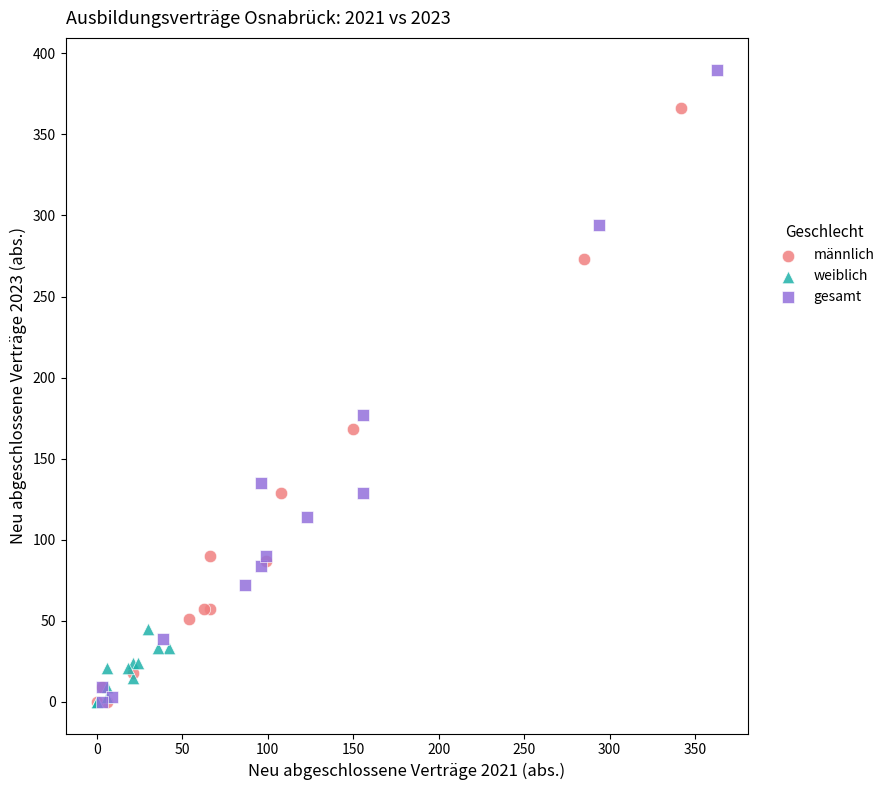

Which series reaches the maximum Y coordinate?

gesamt